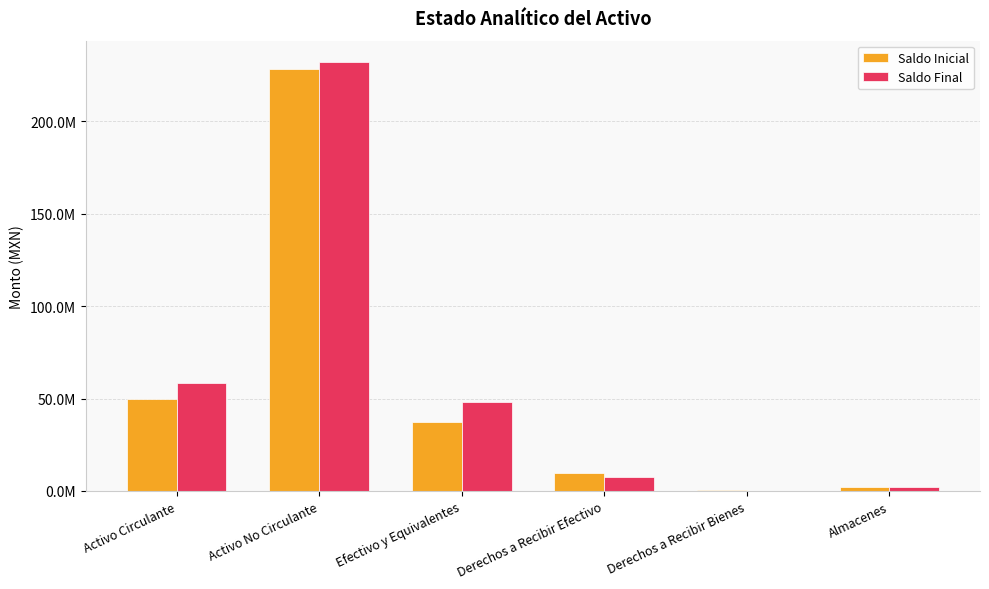

At Almacenes, list the series in order from largest to smallest.

Saldo Final, Saldo Inicial